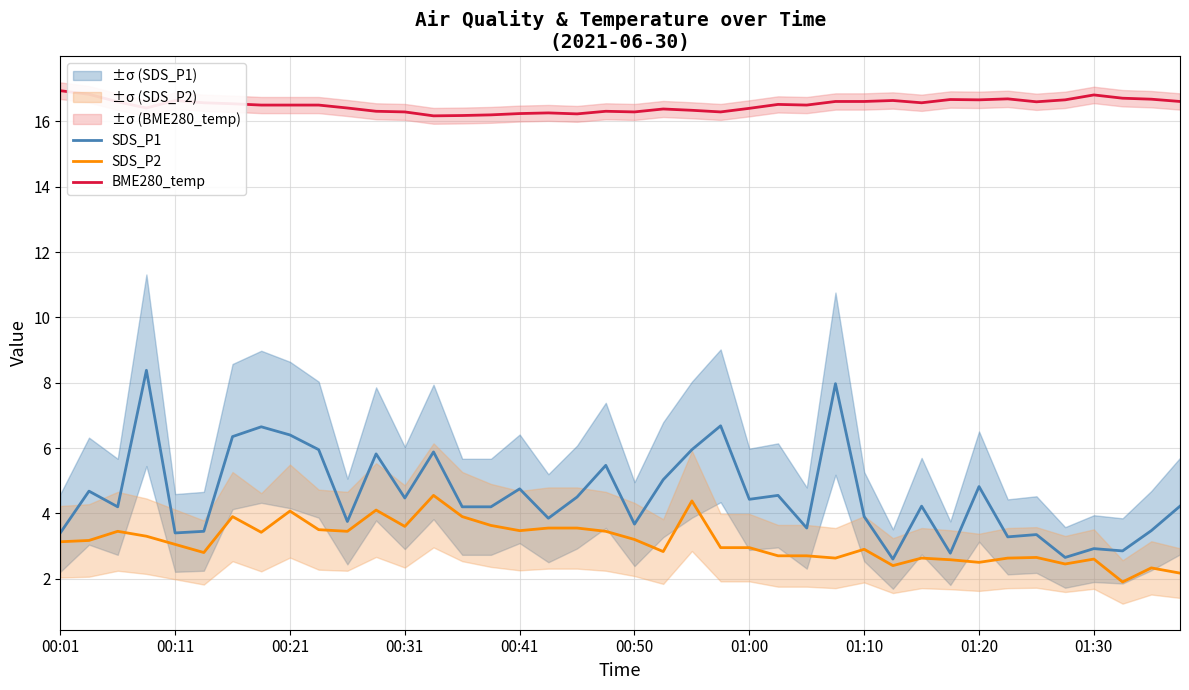

What is the greatest value displayed?

16.9